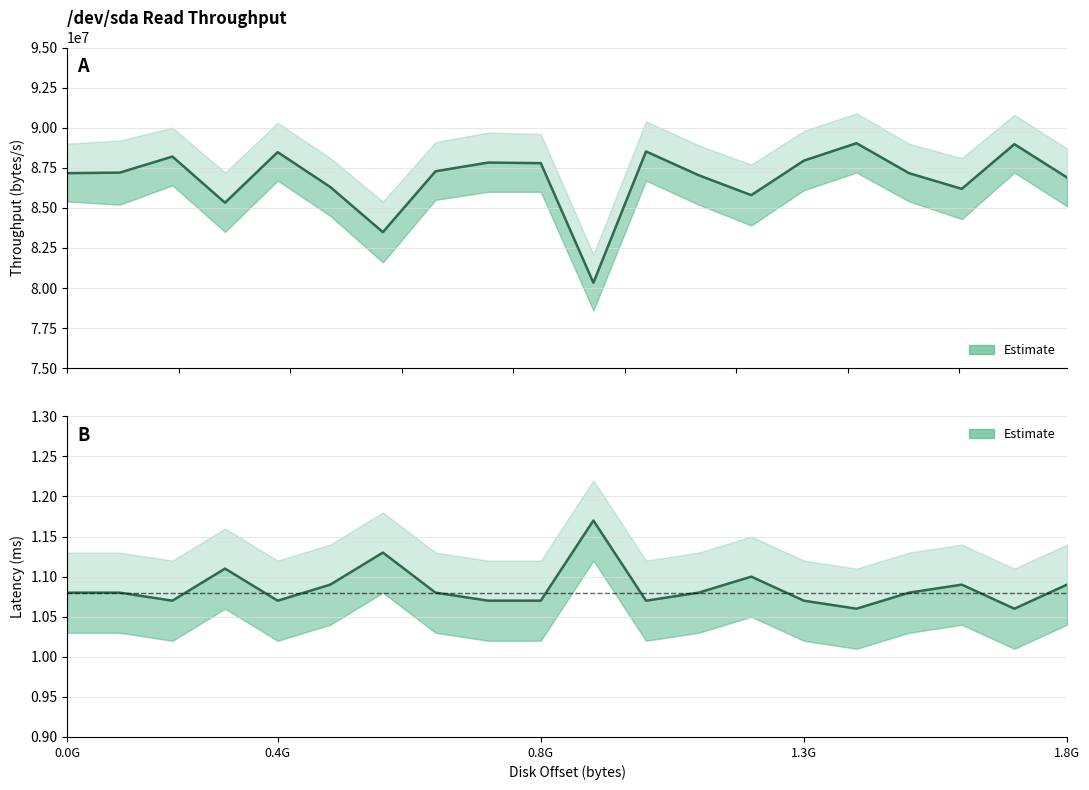

What is the average value?

1.1